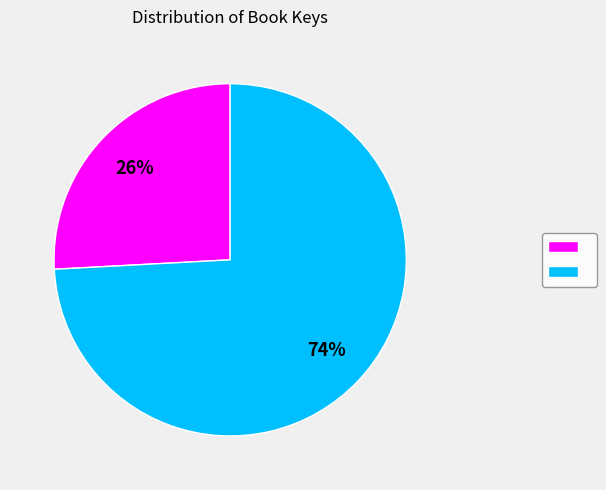

To the nearest percent, what is the average slice percentage?

50%